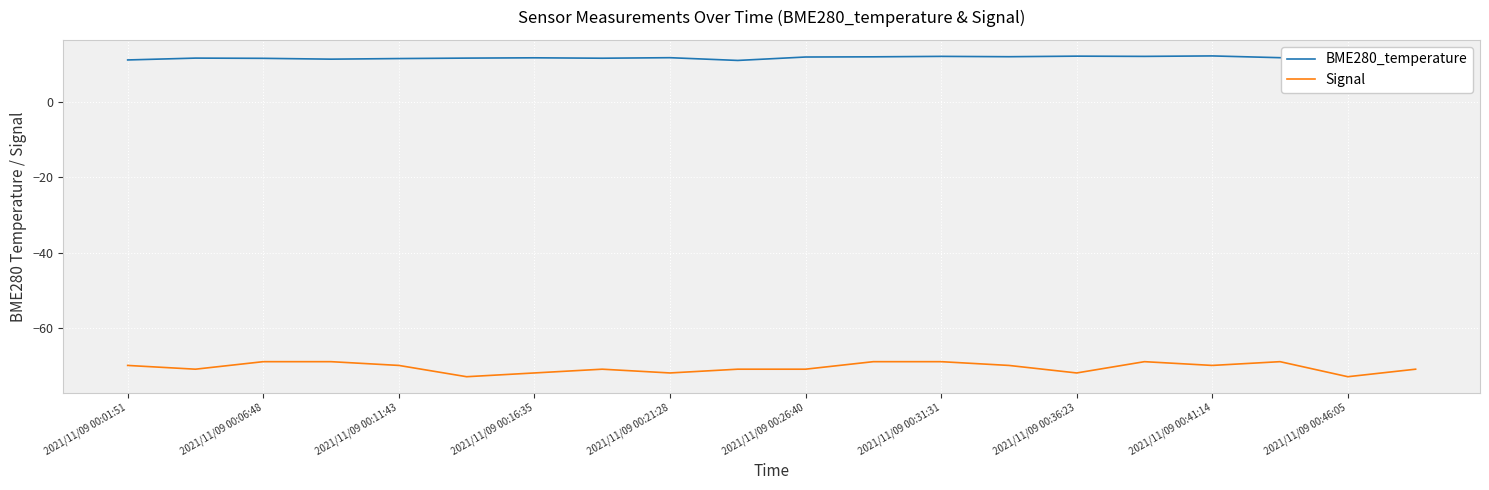

Which series has the largest total across all categories?

BME280_temperature